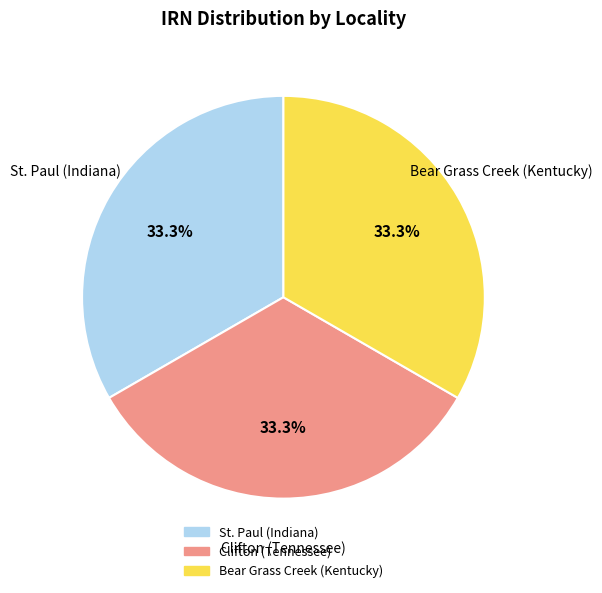

Is Bear Grass Creek (Kentucky) the majority of the pie?

No